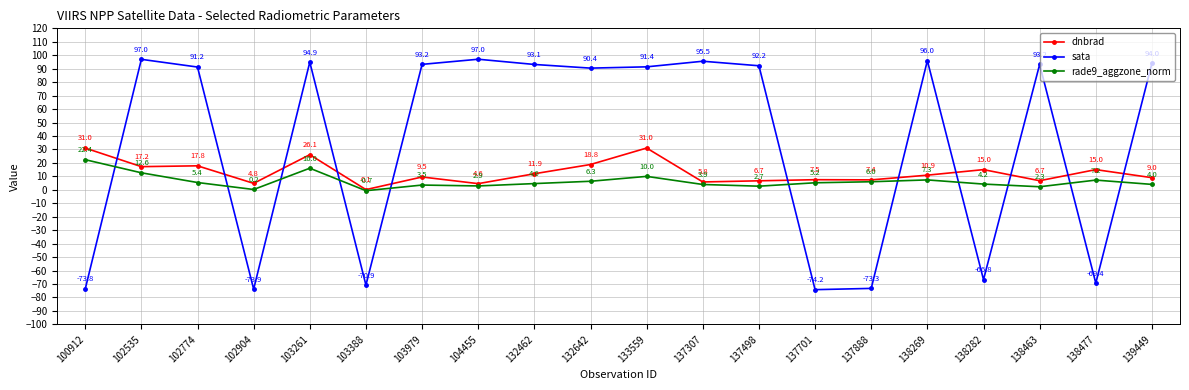

Is it true that sata equals -73.8 at 100912?

True